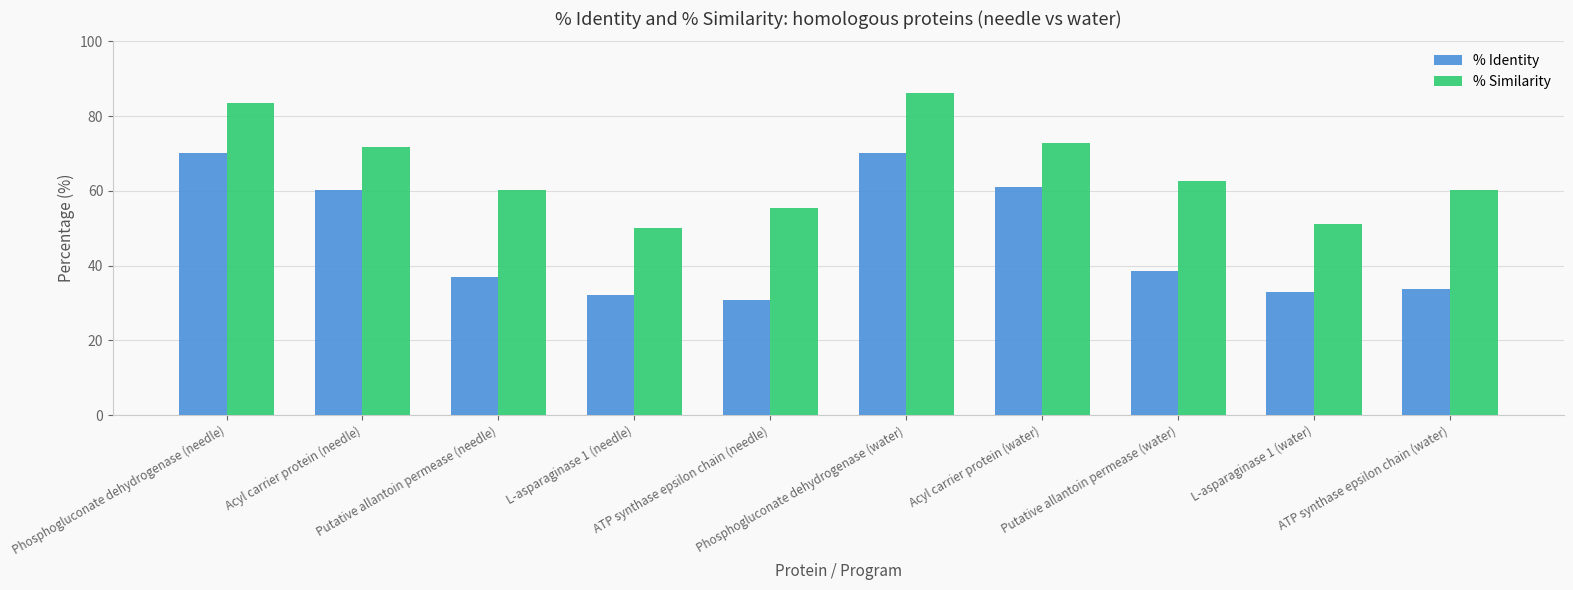

What is the sum of all % Identity values?

466.6